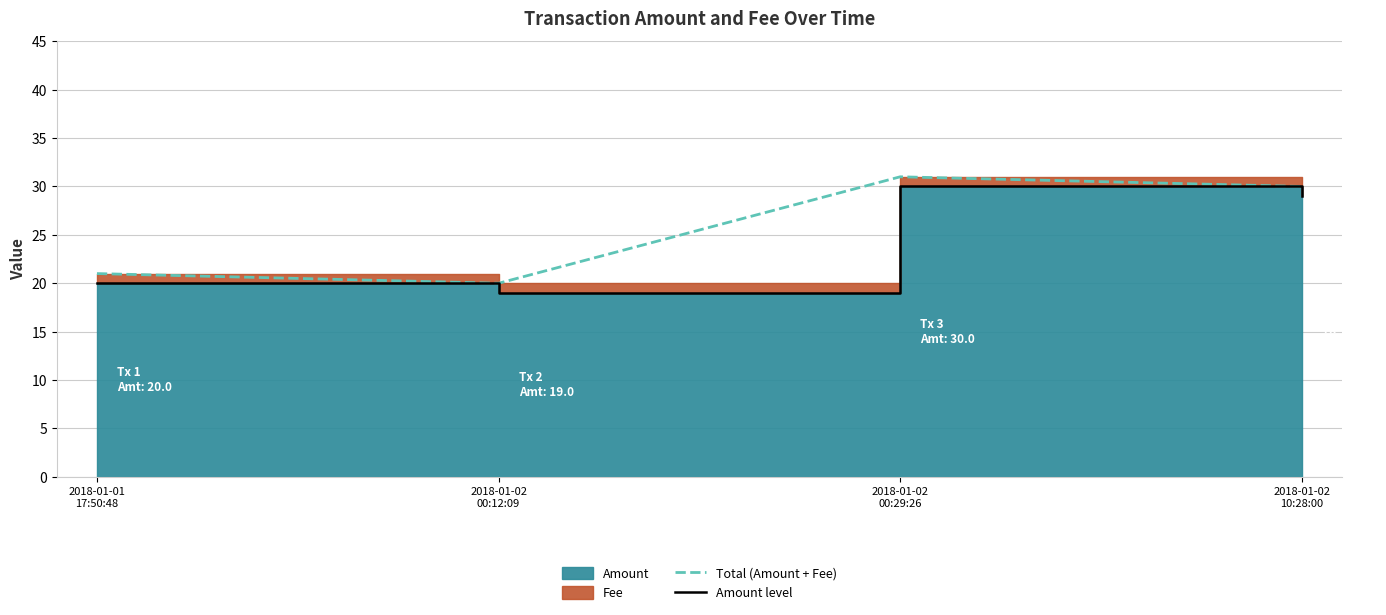

Which series has the widest spread of values?

Total (Amount + Fee)